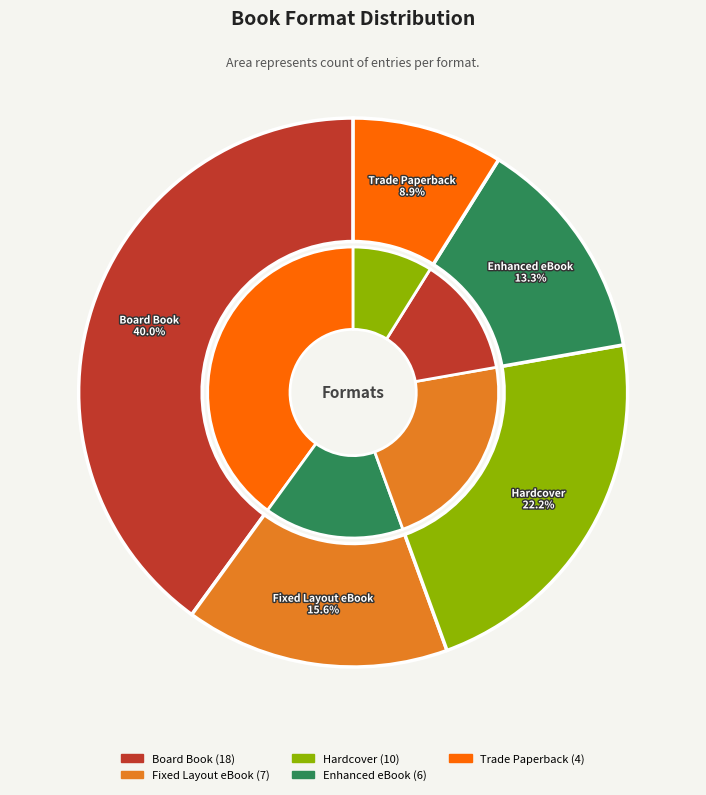

Count the number of slices in the pie.

5